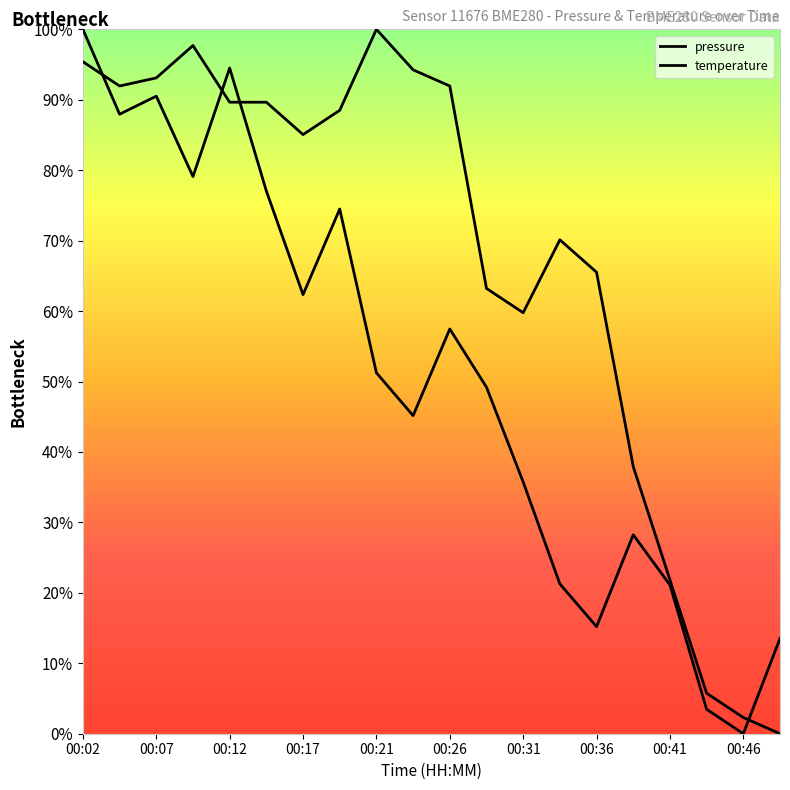

The value of pressure at 00:41 is 86.5. True or false?

False